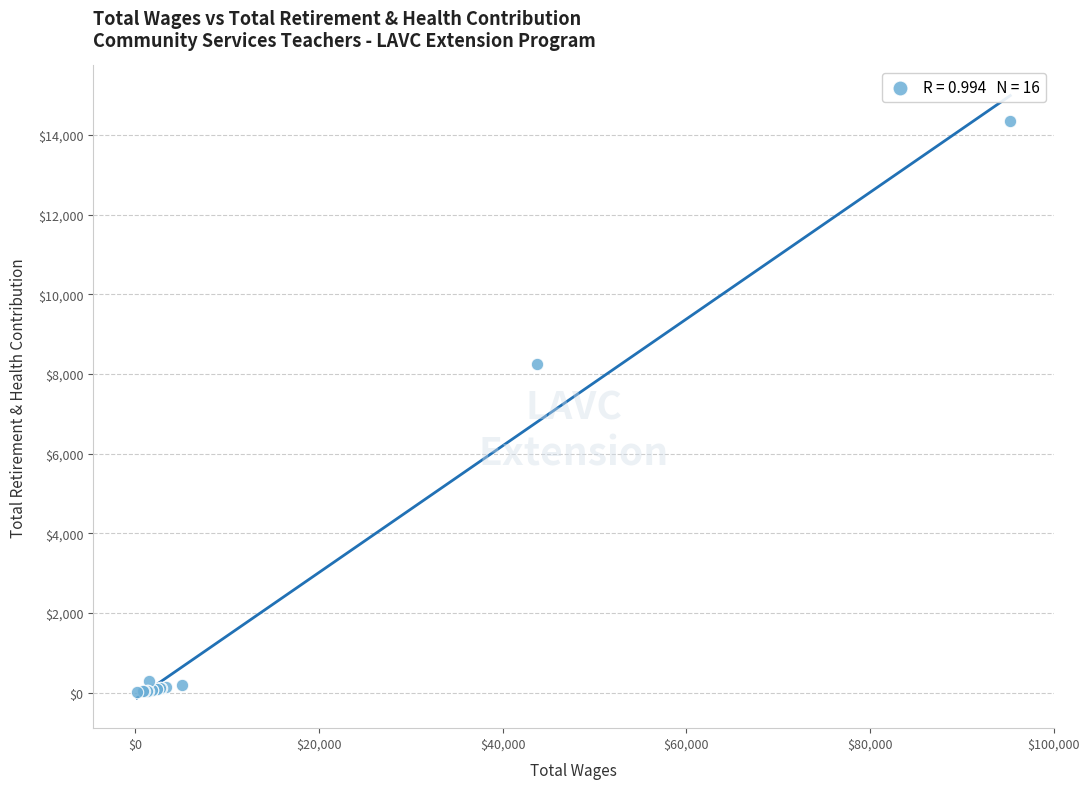

What Y value in the scatter plot is closest to 7184?

8258